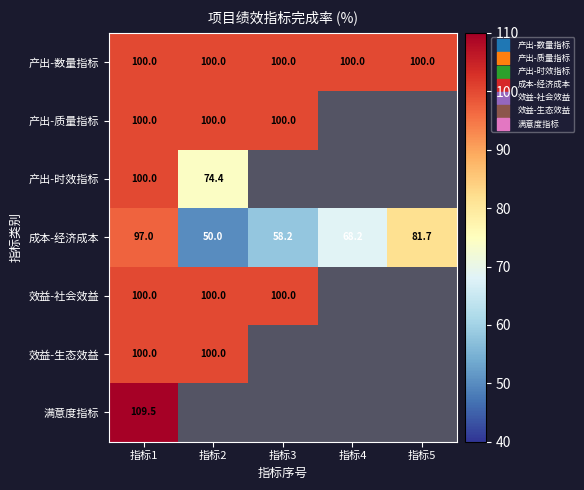

True or false: 产出-质量指标 has a value of 166.6 at 指标2.

False